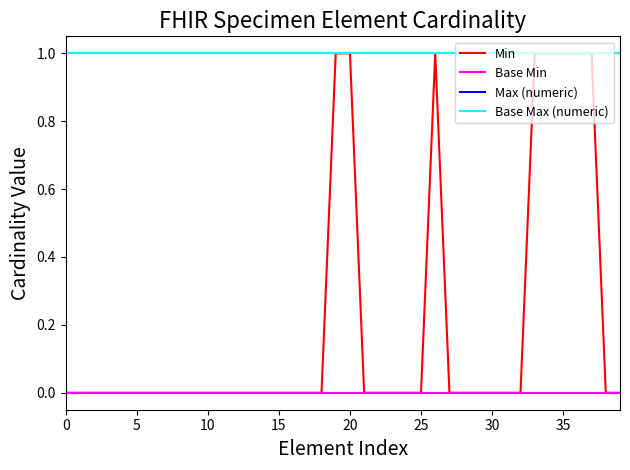

At how many categories does at least one series exceed 0?

40